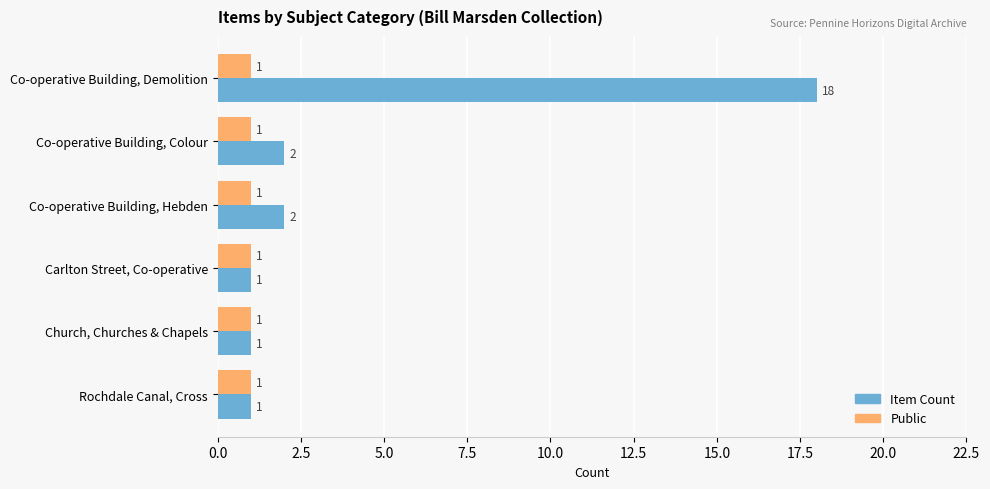

Is it true that Item Count equals 1 at Co-operative Building, Hebden?

False